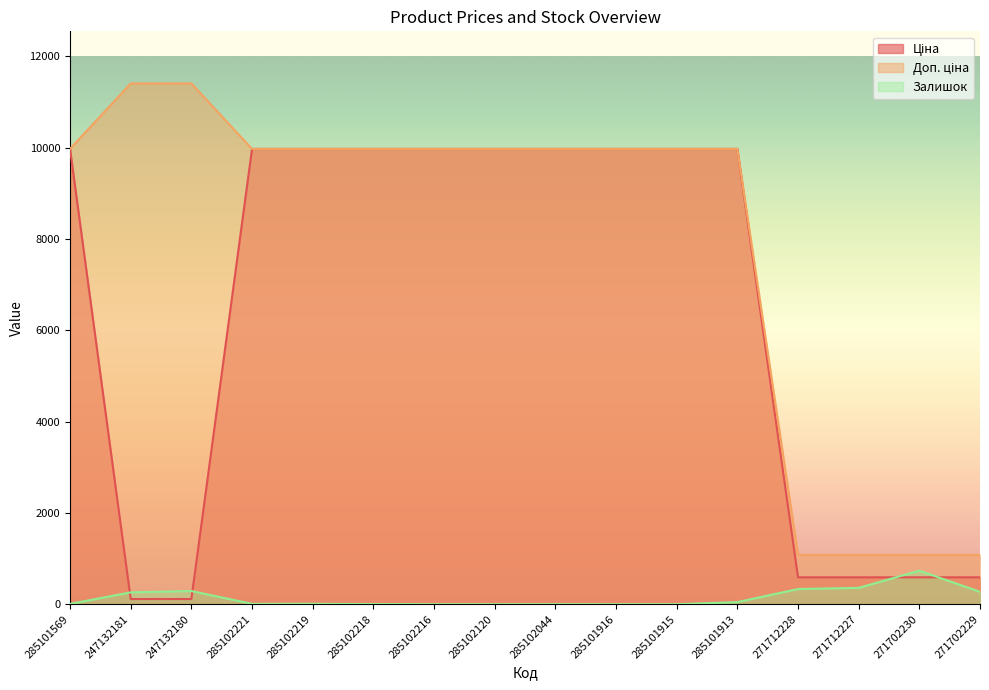

Rank the categories by Доп. ціна value from lowest to highest.

271712228, 271712227, 271702230, 271702229, 285101569, 285102221, 285102219, 285102218, 285102216, 285102120, 285102044, 285101916, 285101915, 285101913, 247132181, 247132180